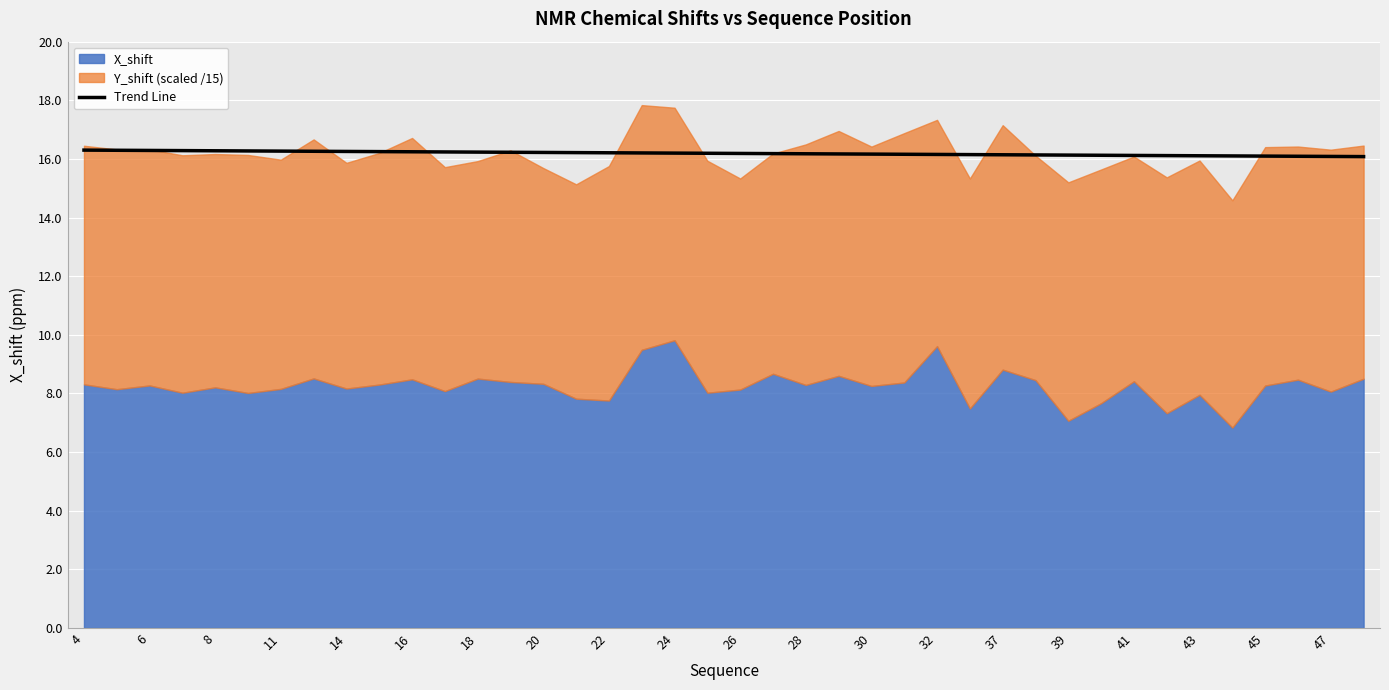

How many data points does each series have?

40